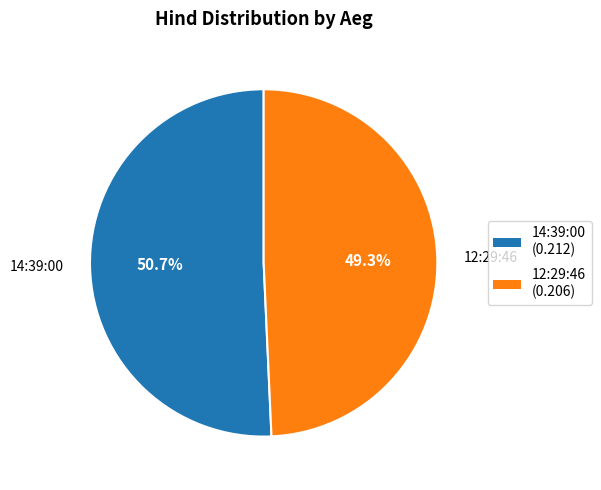

To the nearest percent, what is the combined percentage of 14:39:00 and 12:29:46?

100%